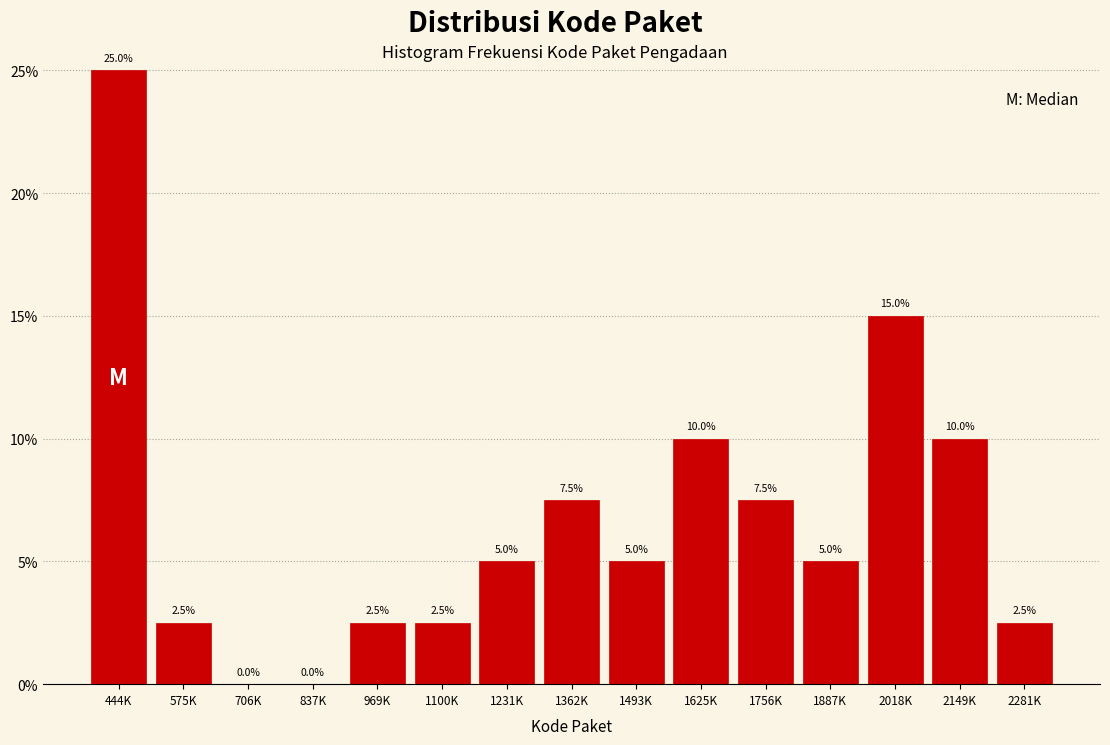

Reading left to right, list all the values displayed in this chart.

444K=25.0	575K=2.5	706K=0.0	837K=0.0	969K=2.5	1100K=2.5	1231K=5.0	1362K=7.5	1493K=5.0	1625K=10.0	1756K=7.5	1887K=5.0	2018K=15.0	2149K=10.0	2281K=2.5